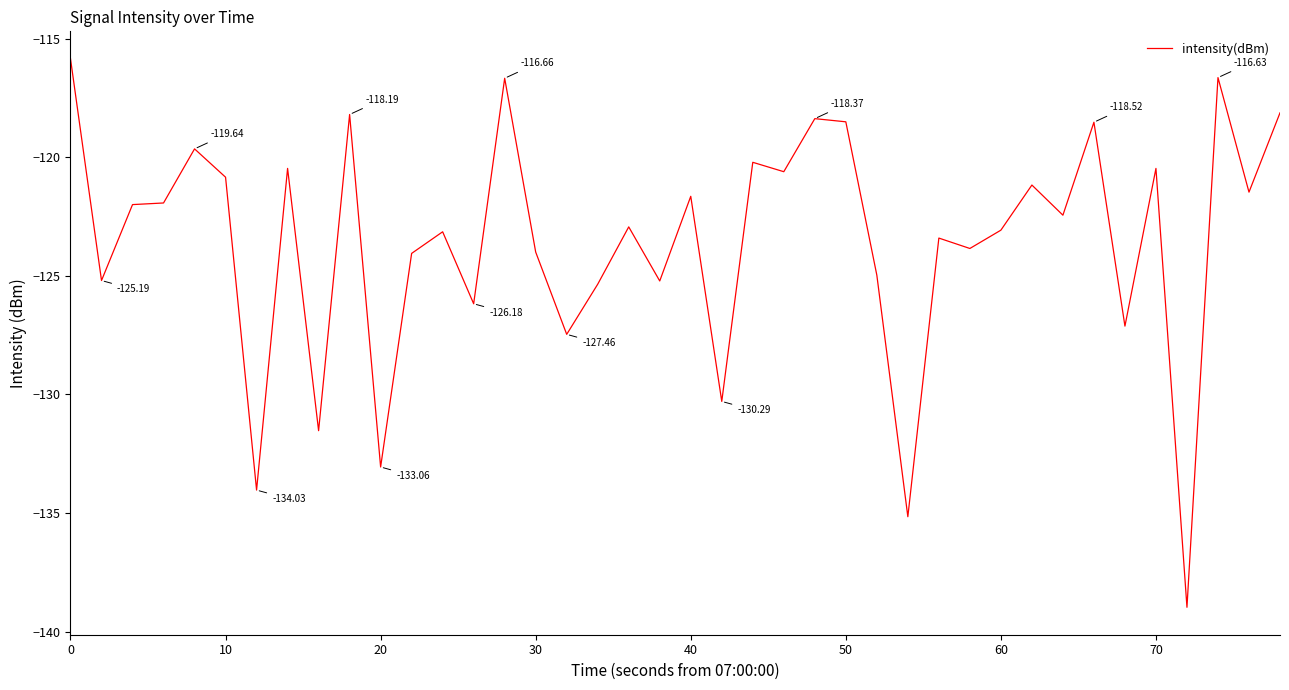

What is the difference between the maximum and minimum values?

23.1